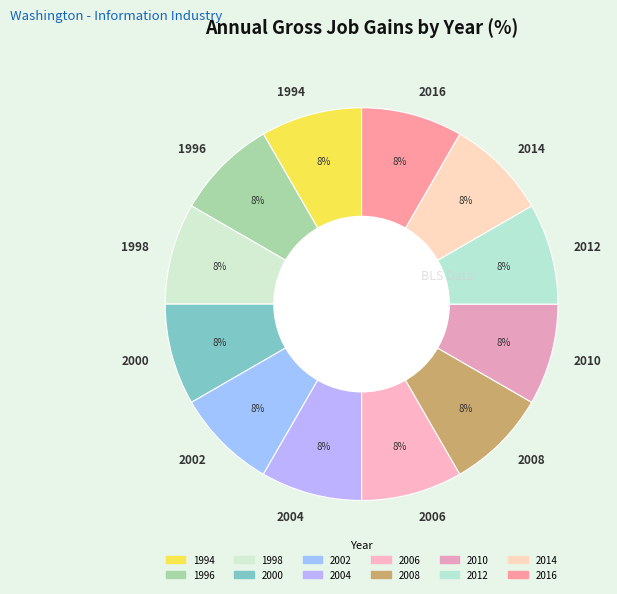

Combined, do 2004 and 1994 account for over 50%?

No